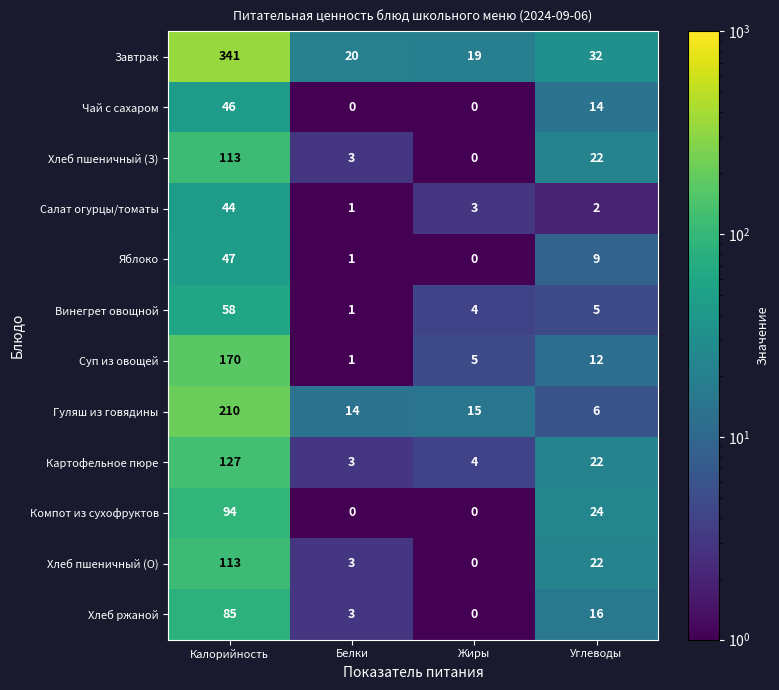

The Компот из сухофруктов series shows 33 at Углеводы. True or false?

False